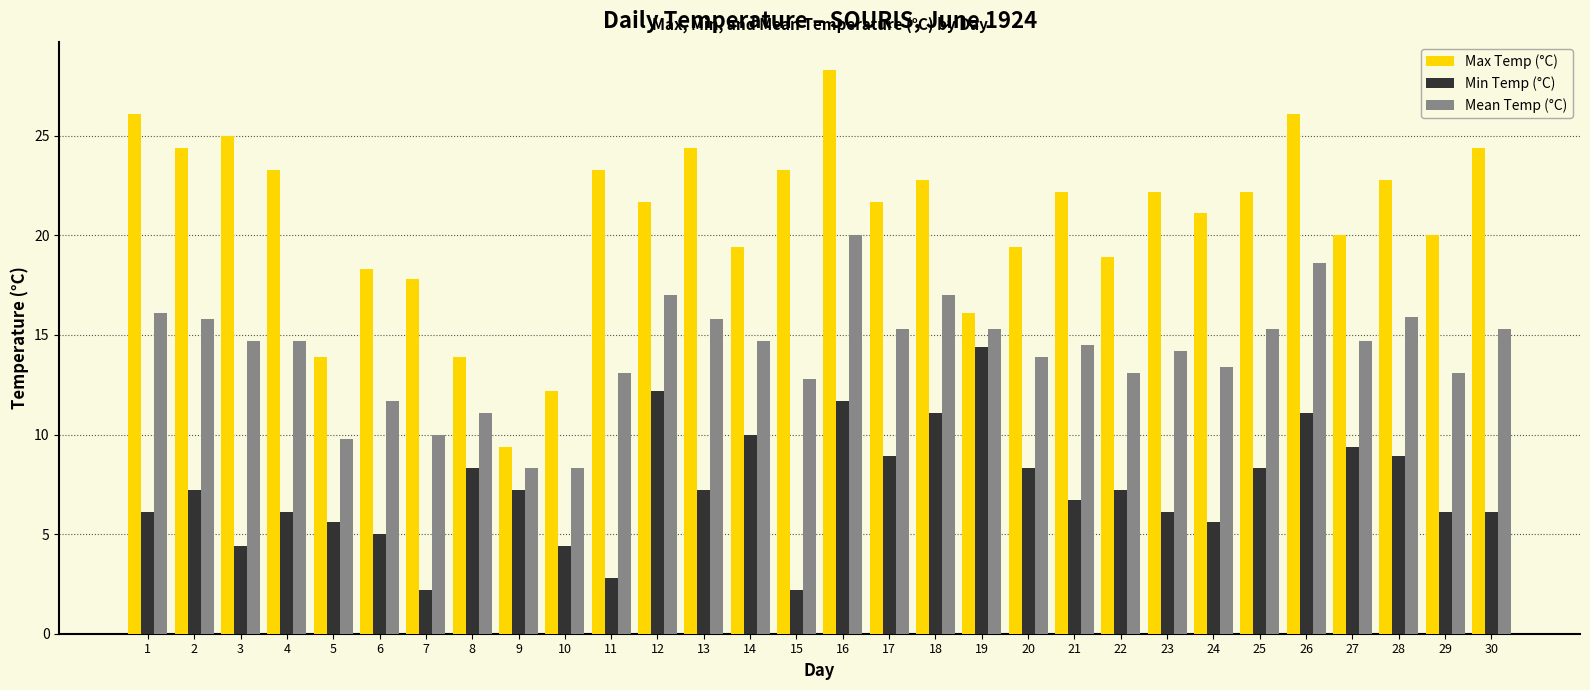

How many bars are there in each group?

3